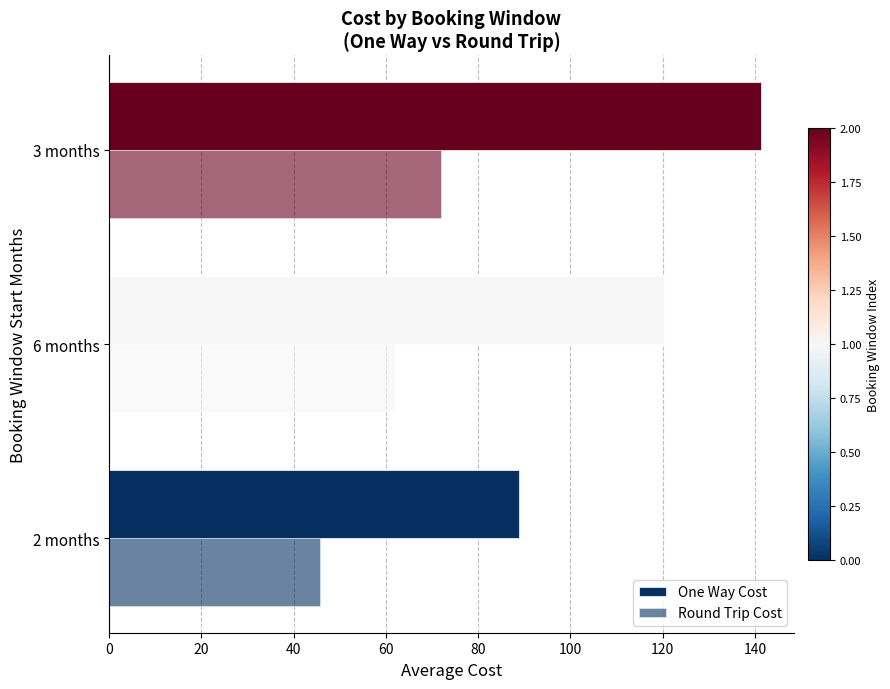

How many data points in Round Trip Cost are less than 61?

1